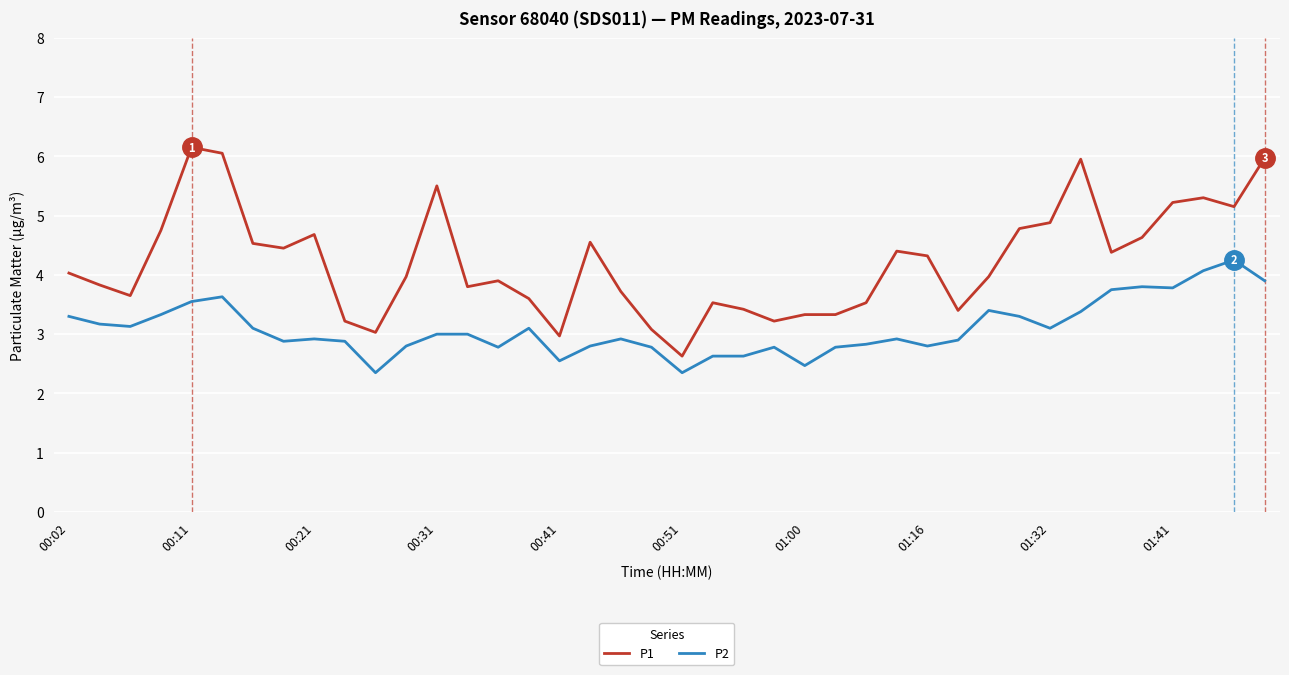

True or false: P2 and P1 cross at least once.

False